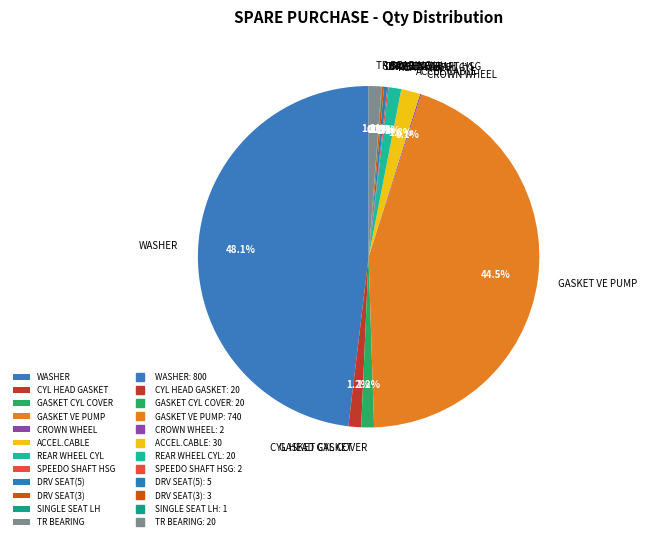

What is the largest slice in the pie chart?

WASHER